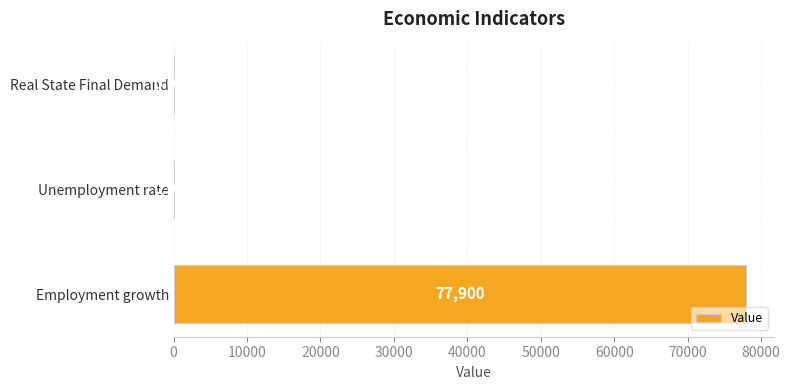

Between Employment growth and Unemployment rate, which is larger?

Employment growth